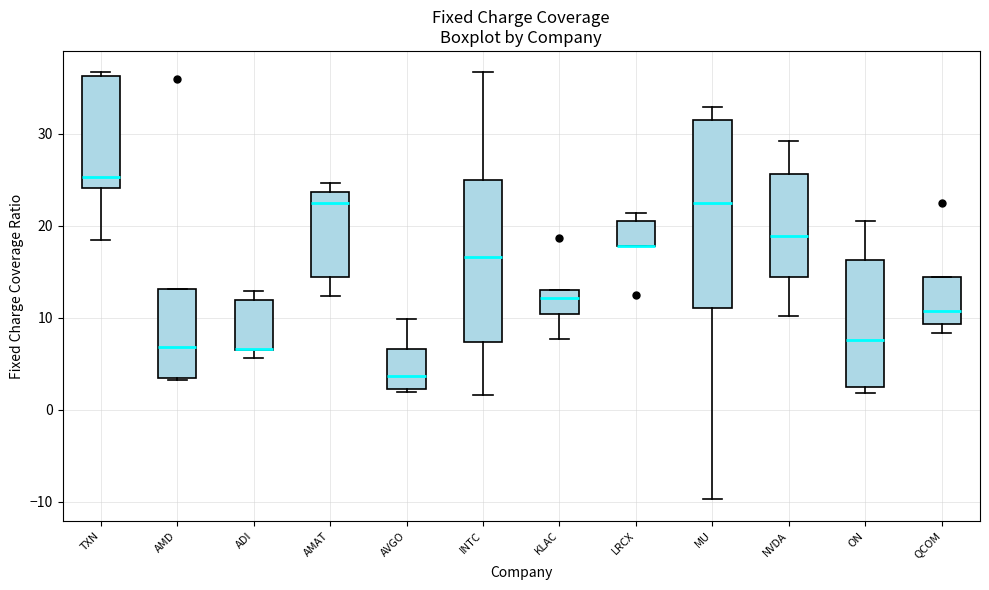

Reading left to right, transcribe this box plot: for each box, give where its median line is, the range the box spans, and where its two whiskers end, as read against the y-axis. The values are not printed on the chart, so give them approximately, as read against the axis.

TXN: median 25, box 24 to 36, whiskers 18 to 37
AMD: median 7, box 3 to 13, whiskers 3 to 13
ADI: median 7 (drawn on the box's lower edge), box 6 to 12, whiskers 6 (just below the box's lower edge) to 13
AMAT: median 23, box 14 to 24, whiskers 12 to 25
AVGO: median 4, box 2 to 7, whiskers 2 (just below the box's lower edge) to 10
INTC: median 17, box 7 to 25, whiskers 2 to 37
KLAC: median 12, box 10 to 13, whiskers 8 to 13
LRCX: median 18 (drawn on the box's lower edge), box 18 to 20, whiskers 18 to 21
MU: median 22, box 11 to 31, whiskers -10 to 33
NVDA: median 19, box 14 to 26, whiskers 10 to 29
ON: median 8, box 2 to 16, whiskers 2 (just below the box's lower edge) to 21
QCOM: median 11, box 9 to 14, whiskers 8 to 14